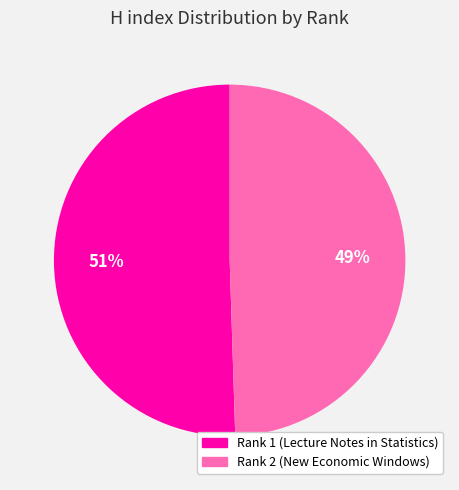

To the nearest percent, what percentage of the pie is Rank 2 (New Economic Windows)?

49%